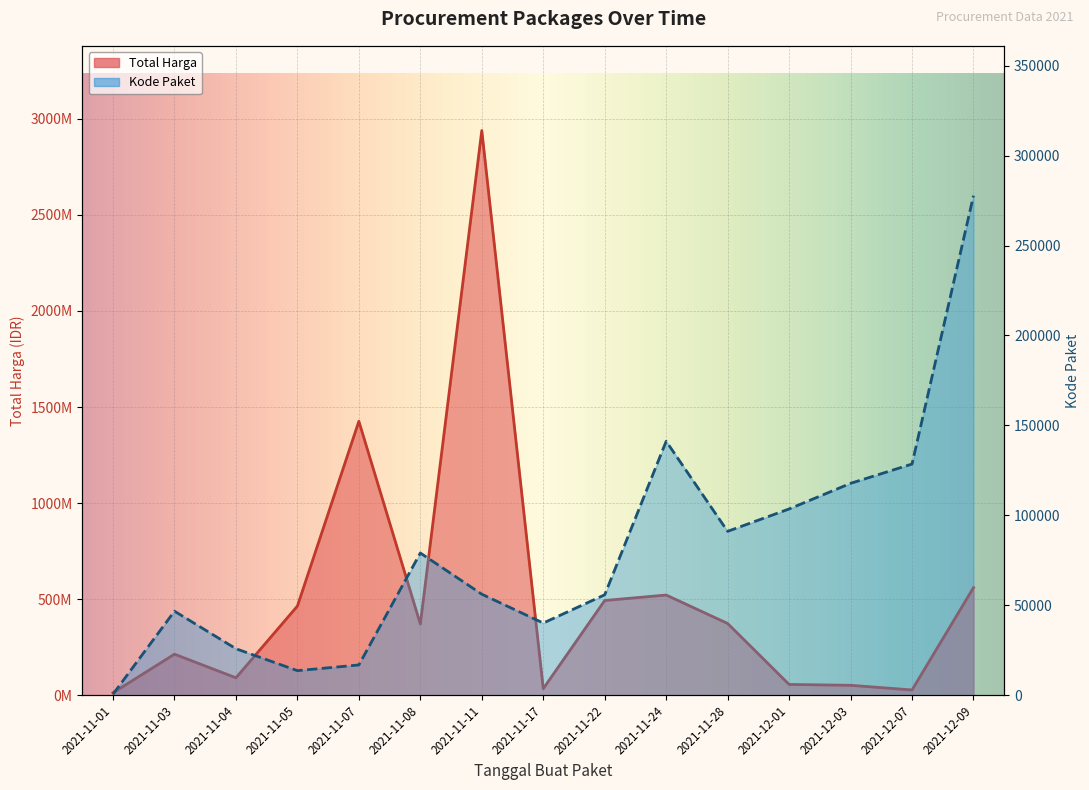

Does the chart display data point markers on the line(s)?

No